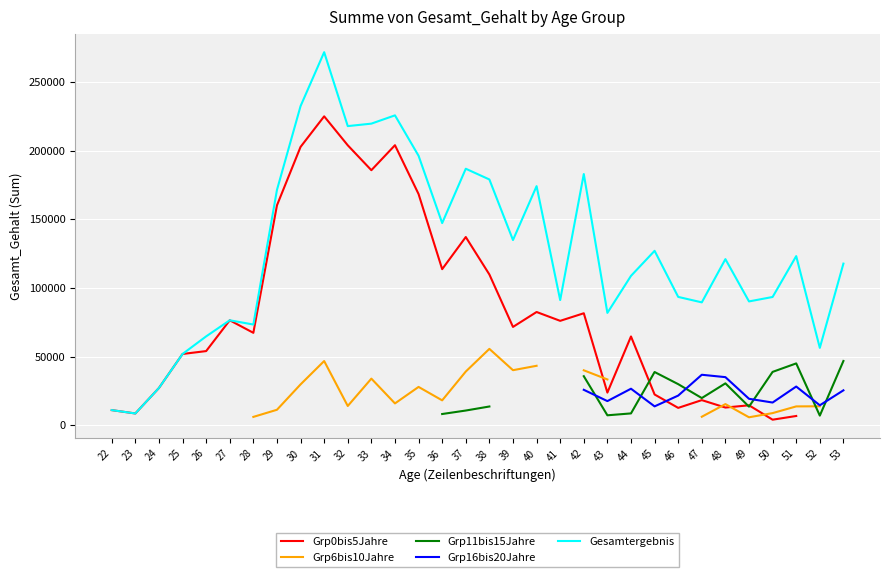

What are all the series names shown in the legend?

Grp0bis5Jahre, Grp6bis10Jahre, Grp11bis15Jahre, Grp16bis20Jahre, Gesamtergebnis